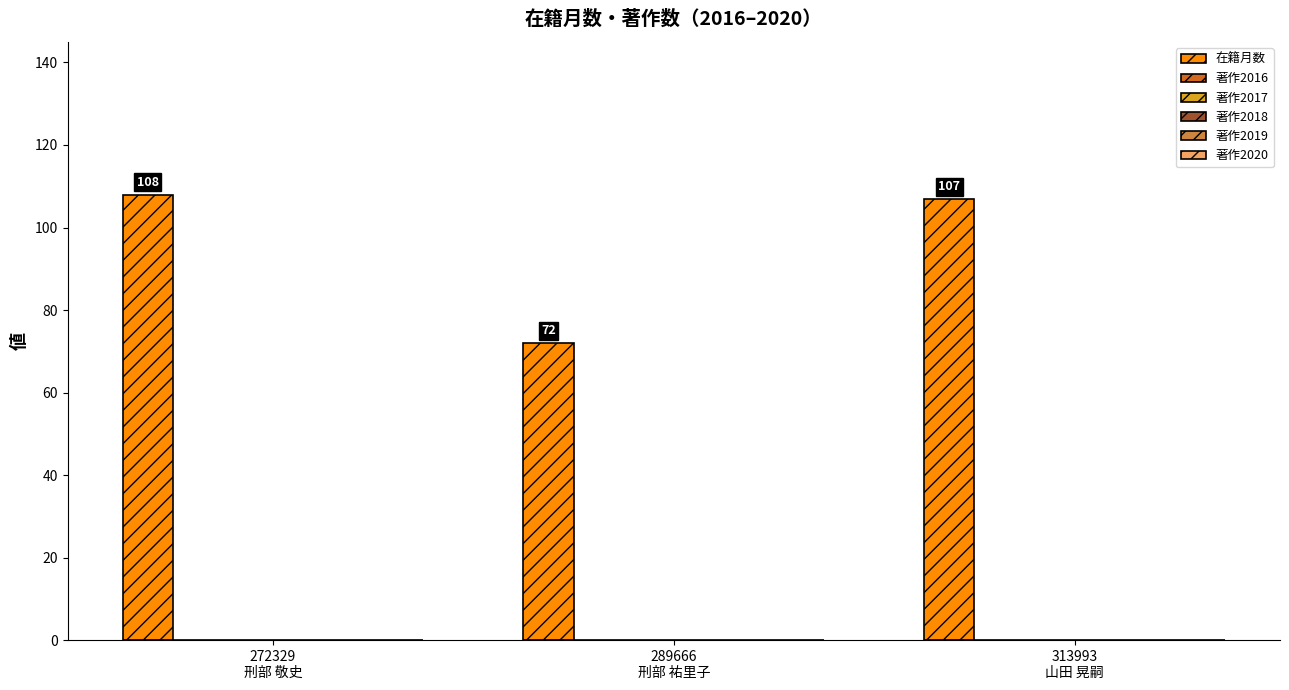

What is the smallest value displayed?

72